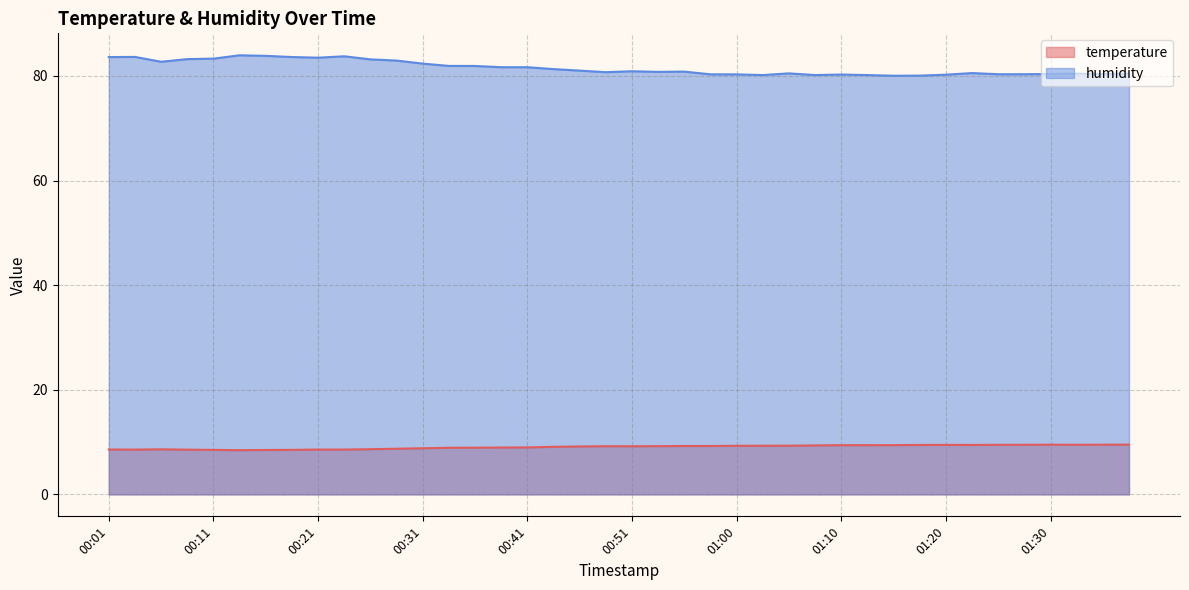

What is the difference between the highest and lowest values at 00:21?

74.9